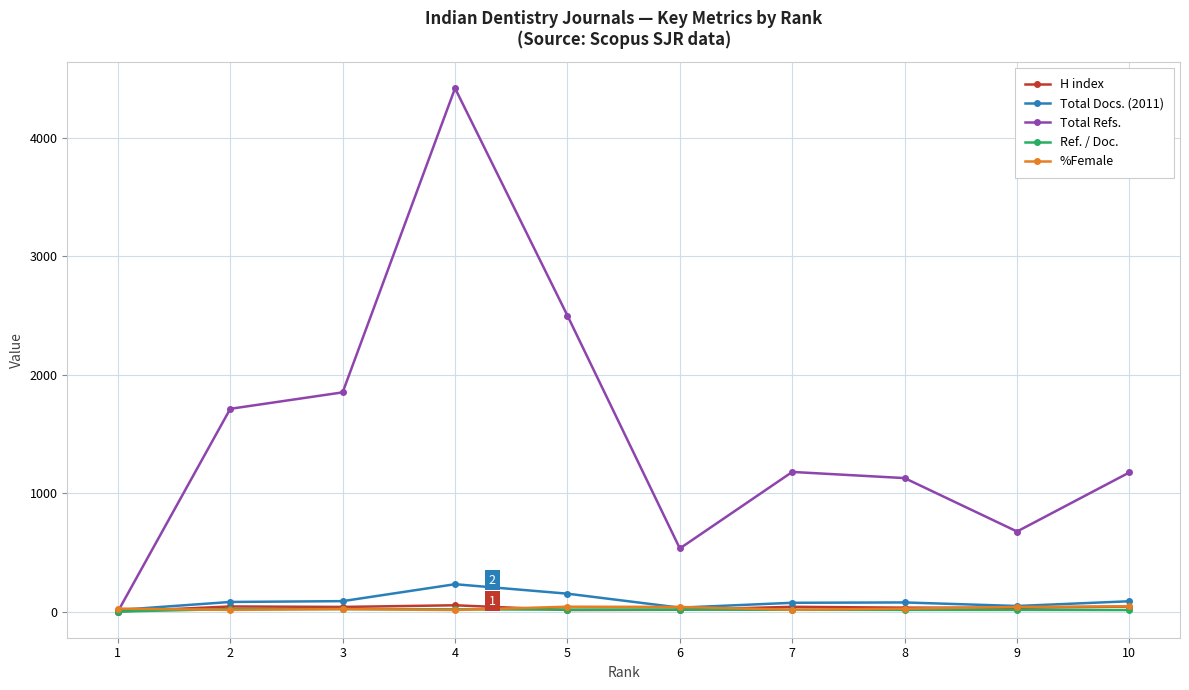

Which series changed the most between 1 and 2?

Total Refs.